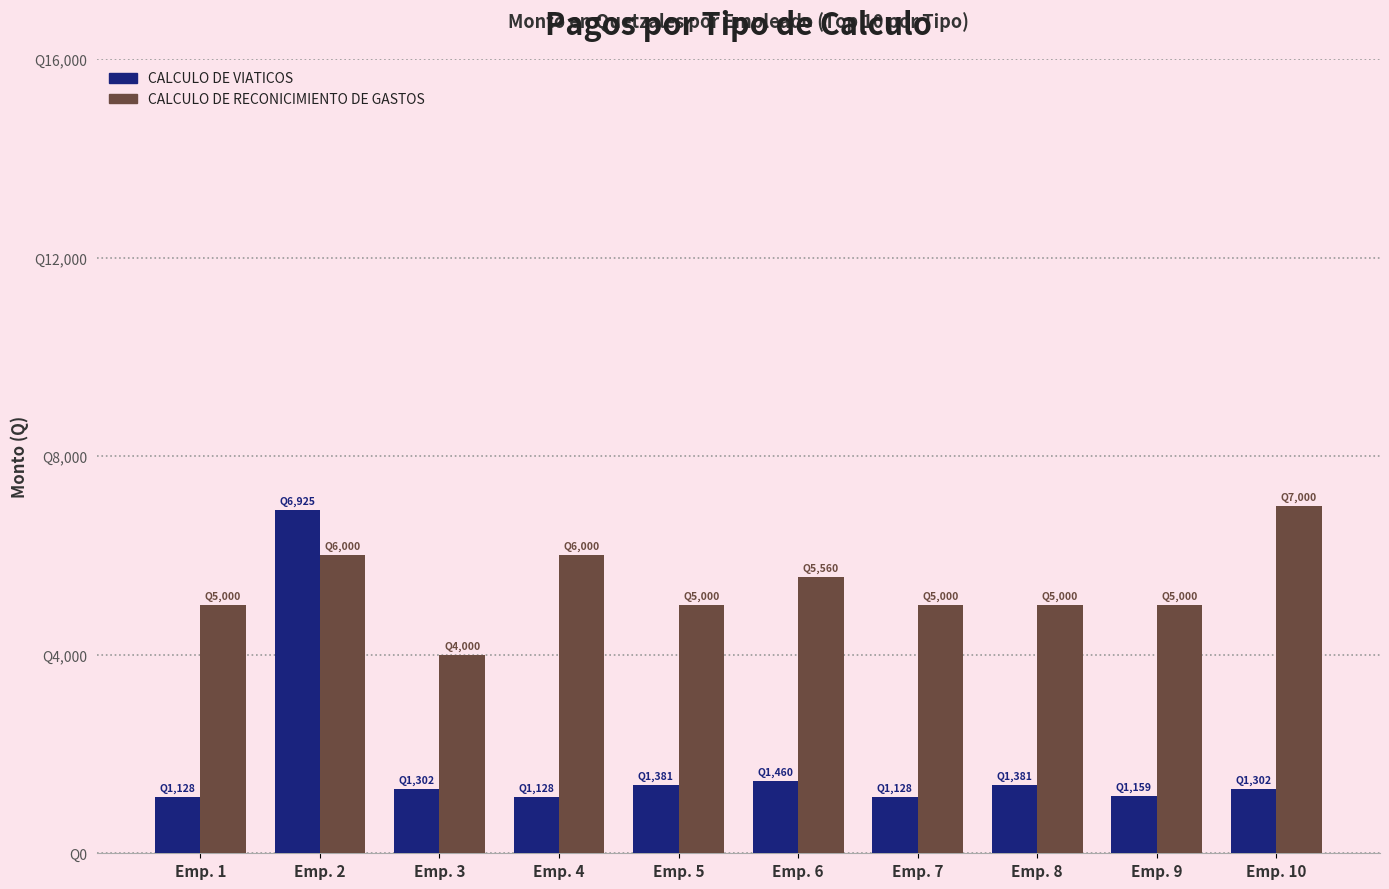

What is the sum of all CALCULO DE VIATICOS values?

18294